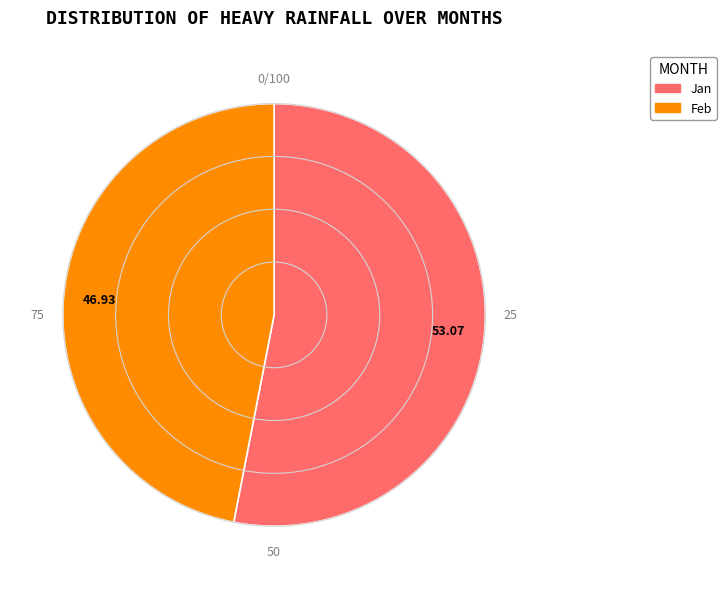

Is there any slice that represents more than half of the pie?

Yes